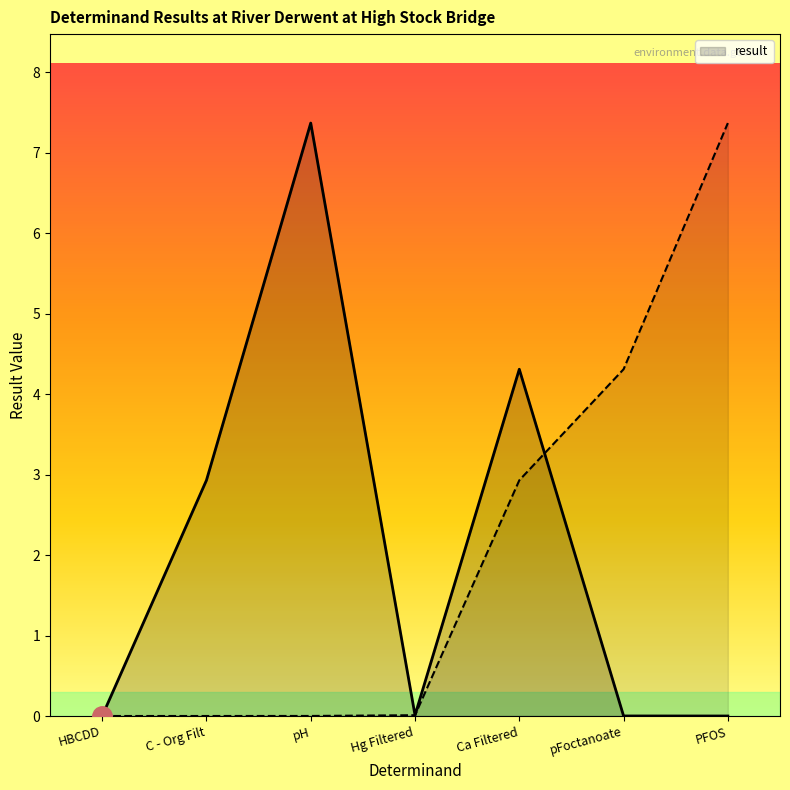

Reading left to right, list all the values displayed in this chart.

HBCDD=0.0	C - Org Filt=2.9	pH=7.4	Hg Filtered=0.0	Ca Filtered=4.3	pFoctanoate=0.0	PFOS=0.0